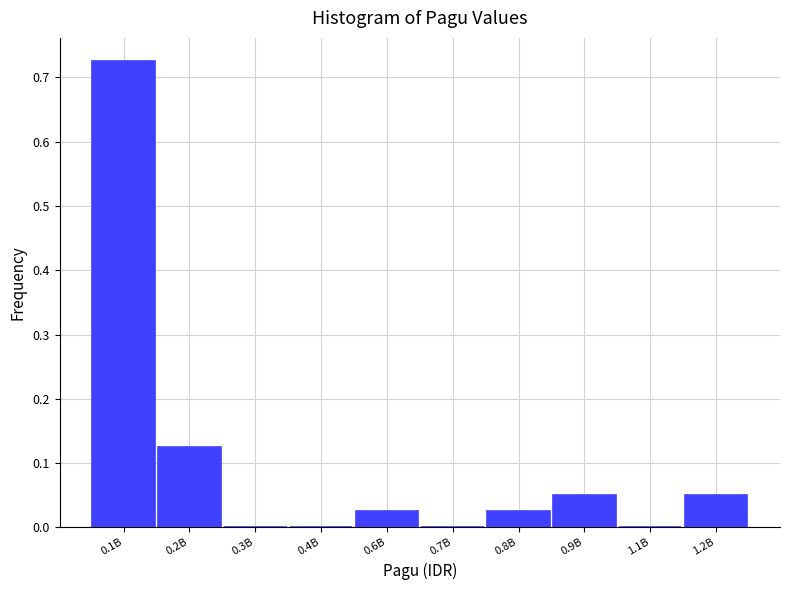

Between 0.8B and 0.1B, which is larger?

0.1B